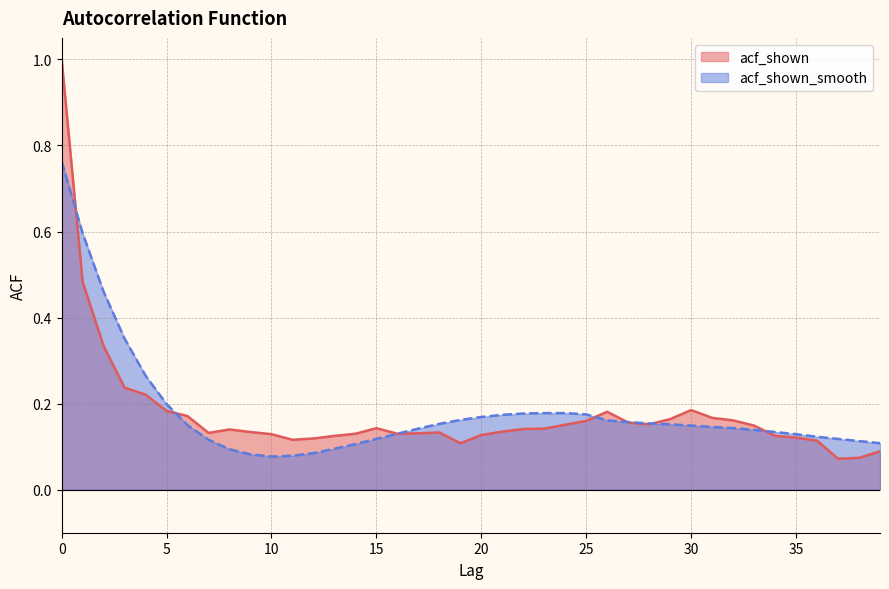

At which category does acf_shown_smooth reach its first local valley?

10